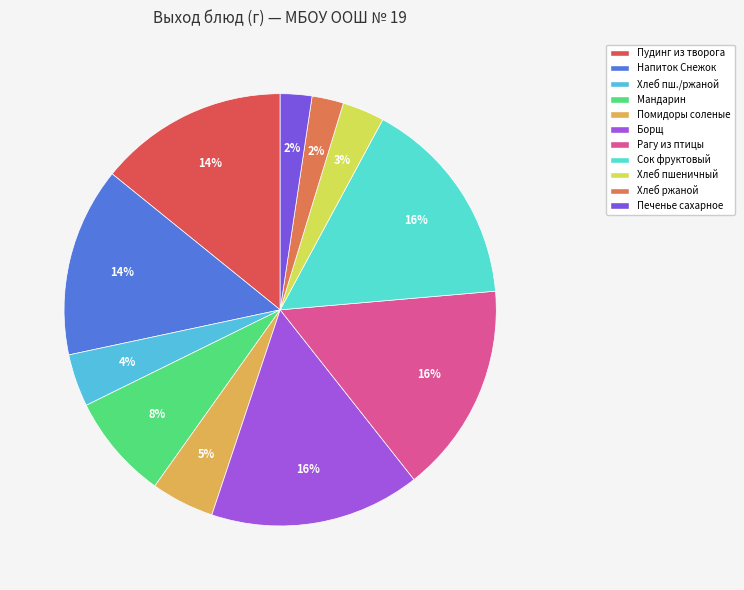

To the nearest percent, what is the average slice percentage?

9%